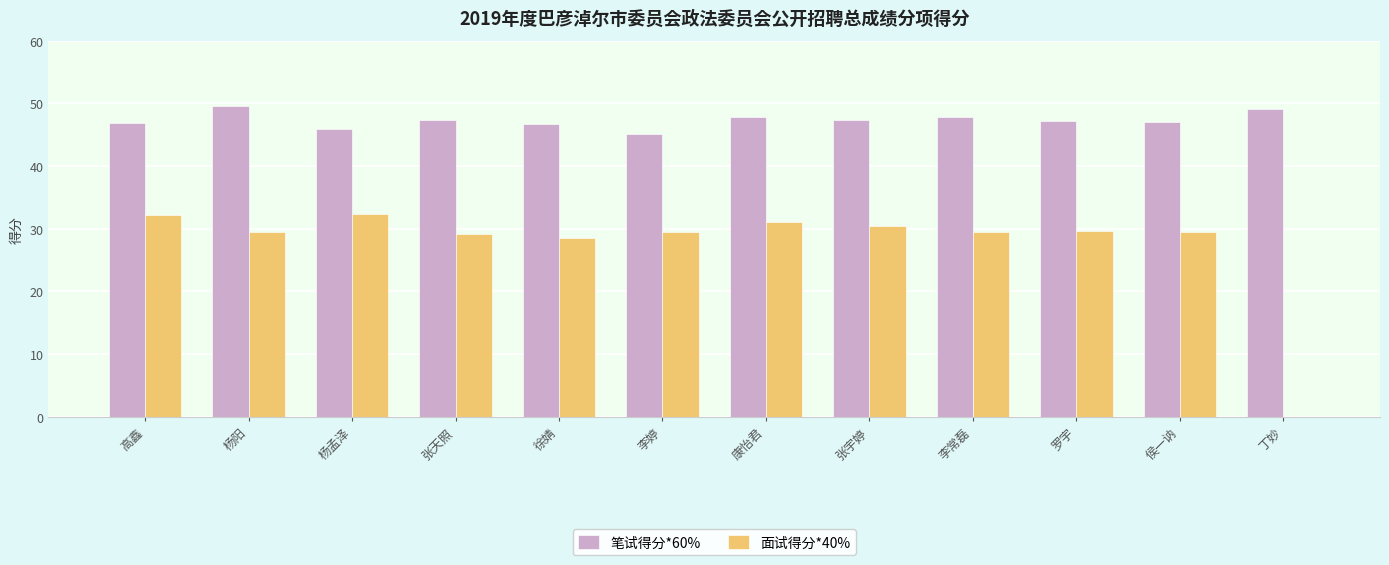

What is the maximum value shown in the chart?

49.6